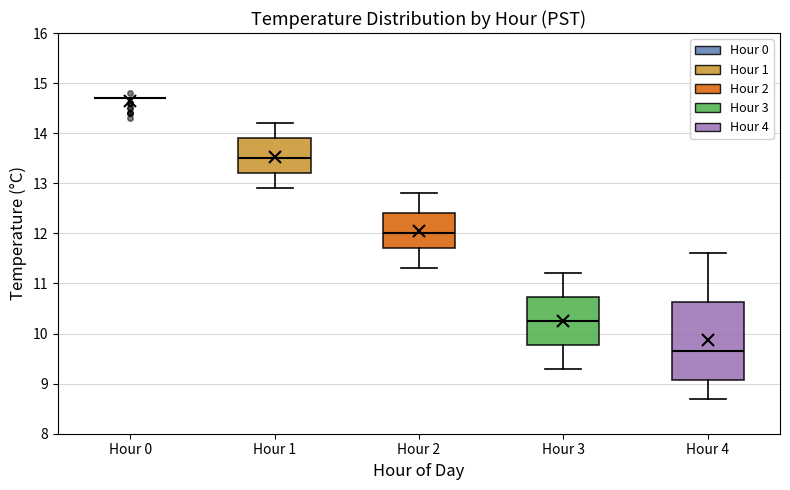

Reading left to right, read every box against the y-axis: the position of its median line, the range the box covers, and the ends of its whiskers. The values are not printed on the chart, so give them approximately, as read against the axis.

Hour 0: box collapsed to a line at 14.7, whiskers 14.7 to 14.7
Hour 1: median 13.5, box 13.2 to 13.9, whiskers 12.9 to 14.2
Hour 2: median 12.0, box 11.7 to 12.4, whiskers 11.3 to 12.8
Hour 3: median 10.3, box 9.8 to 10.7, whiskers 9.3 to 11.2
Hour 4: median 9.7, box 9.1 to 10.6, whiskers 8.7 to 11.6